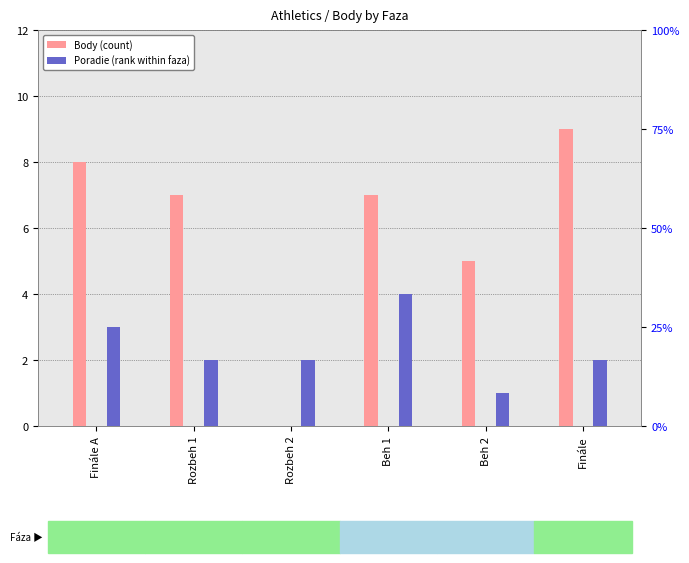

Which category has the lowest value in the Body (count) series?

Rozbeh 2